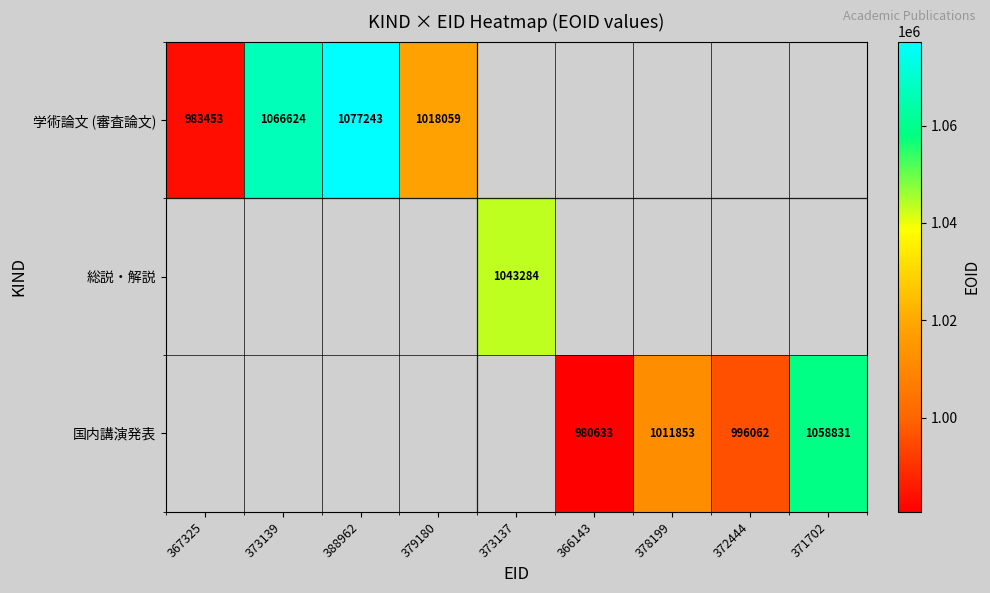

The 国内講演発表 series shows 1739707 at 371702. True or false?

False